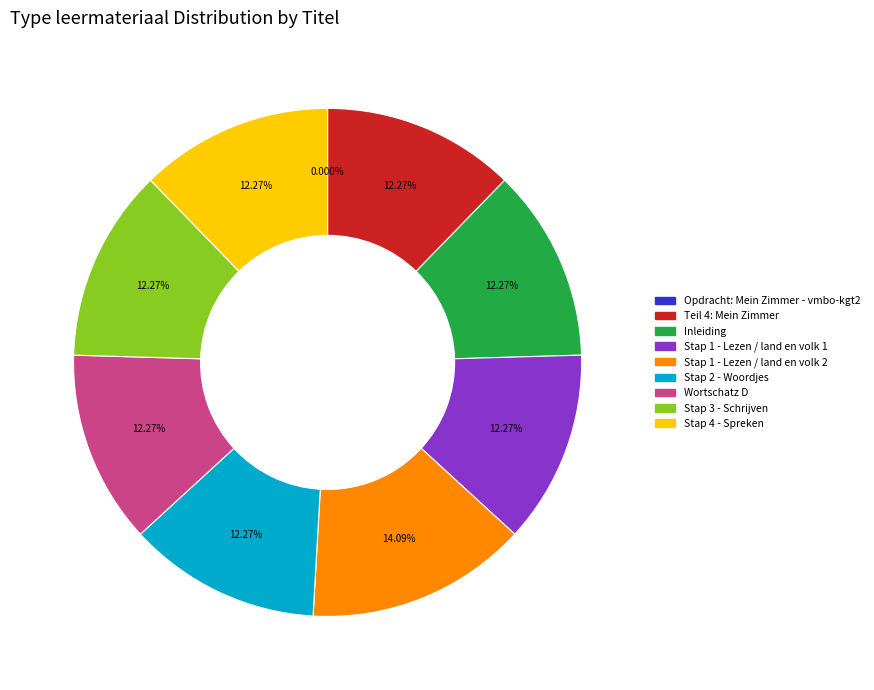

Combined, do Teil 4: Mein Zimmer and Stap 1 - Lezen / land en volk 1 account for over 50%?

No